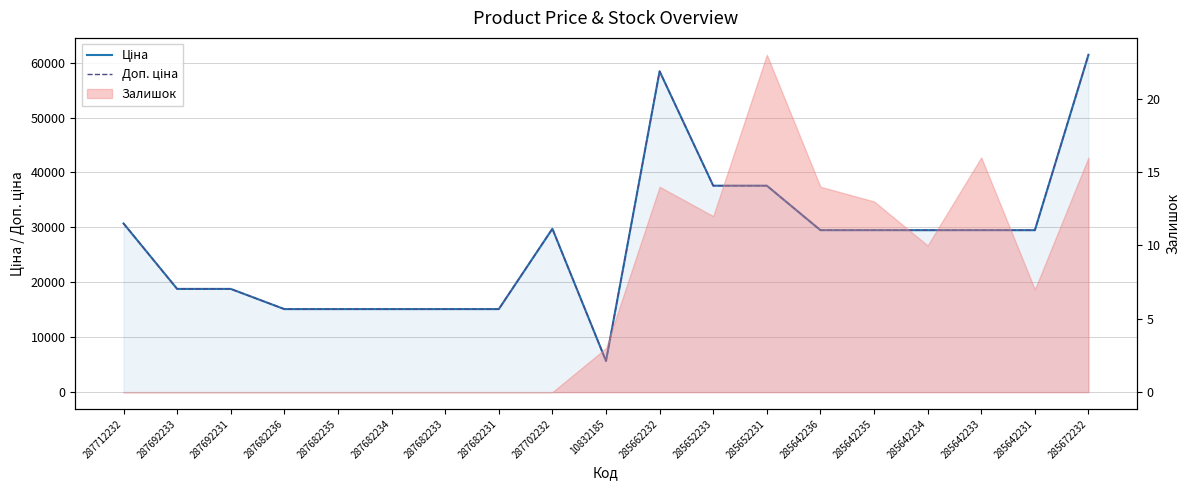

What is the highest value of the Ціна series?

61434.3